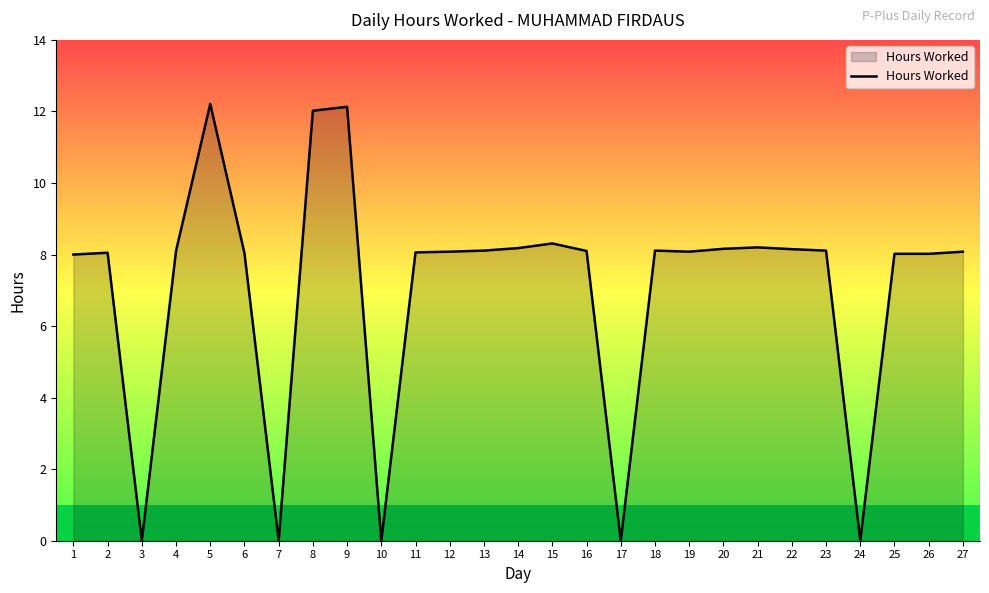

What is the difference between the values at 14 and 5?

4.0